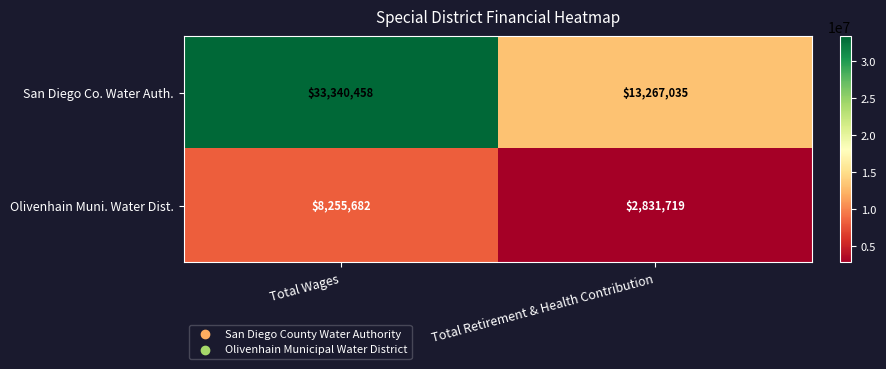

What is the maximum value shown in the chart?

33340458